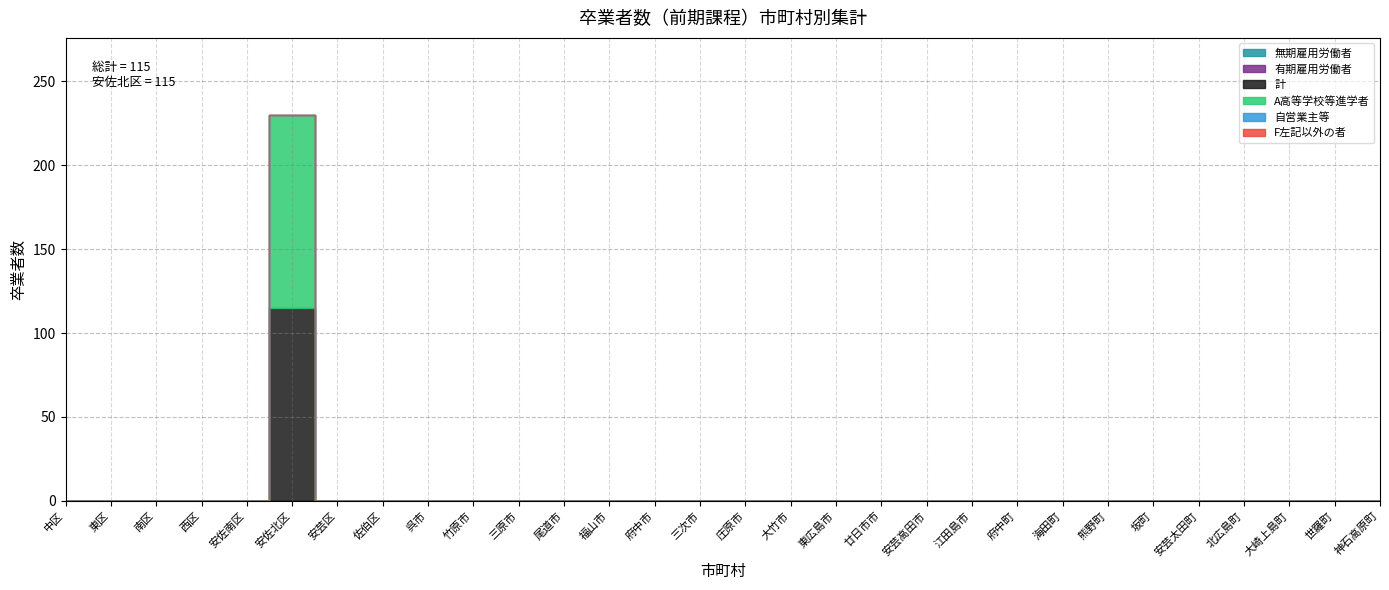

Rank the series at 東広島市 from lowest to highest value.

無期雇用労働者, 有期雇用労働者, 計, A高等学校等進学者, 自営業主等, F左記以外の者